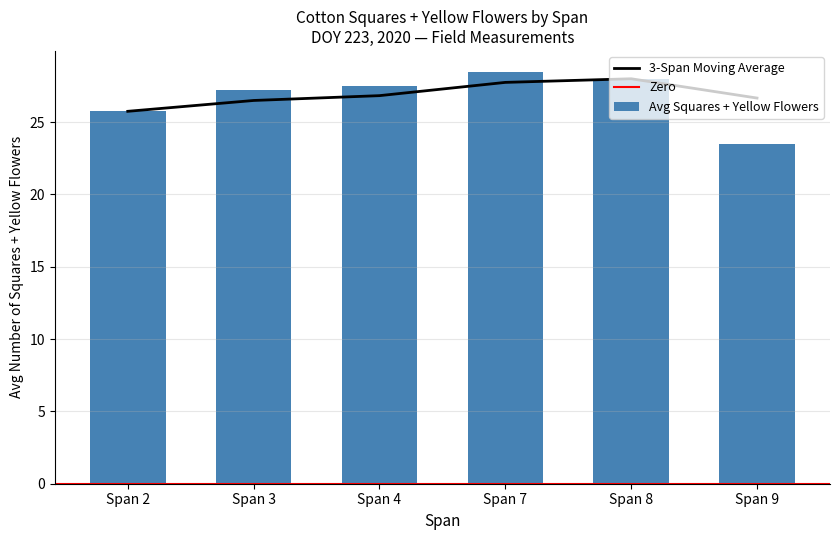

The value of 3-Span Moving Average at Span 2 is 13.0. True or false?

False